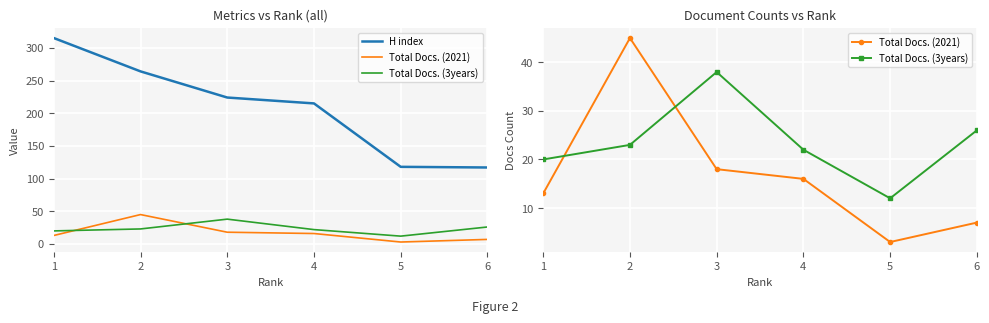

At how many categories does at least one series exceed 158?

4